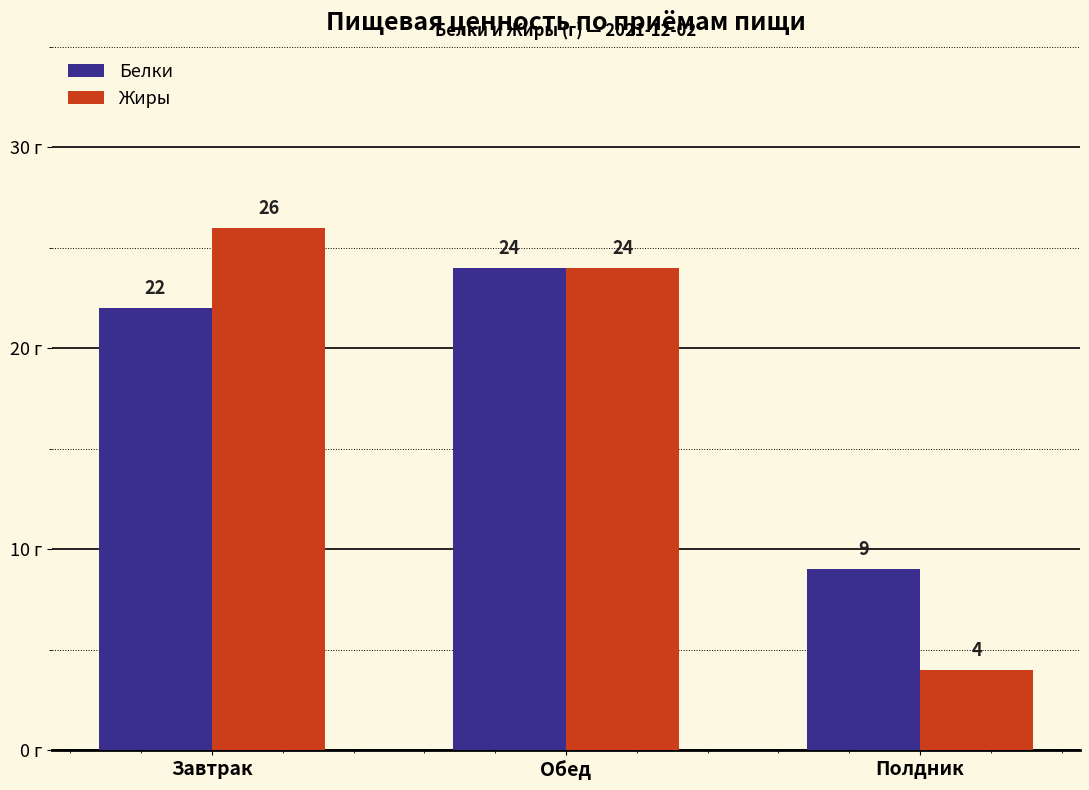

What is the spread (max minus min) of values at Завтрак?

4